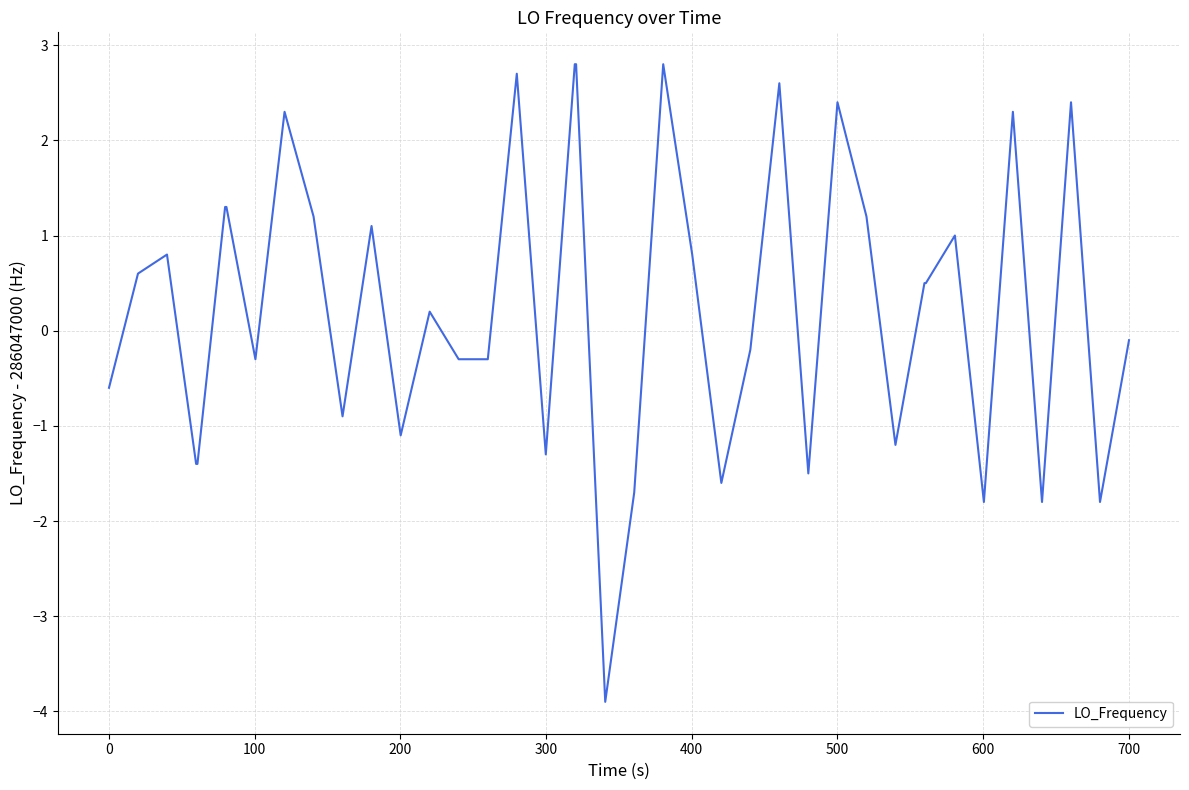

How many lines are shown in the chart?

1